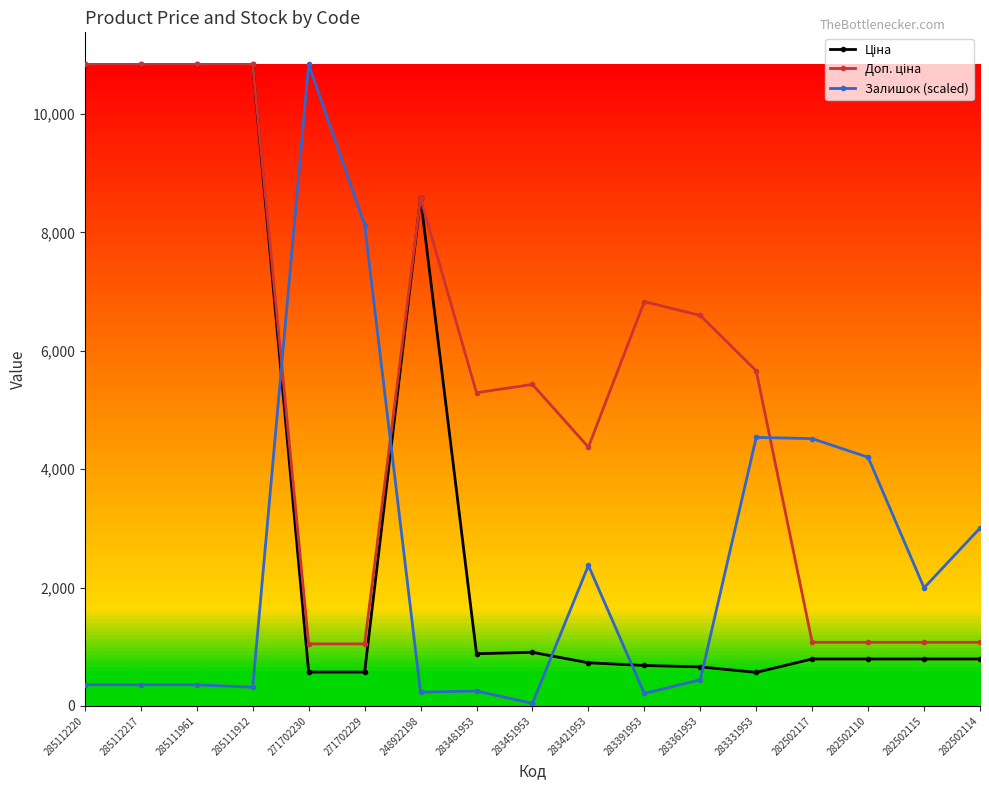

What is the spread (max minus min) of values at 285112220?

10483.0